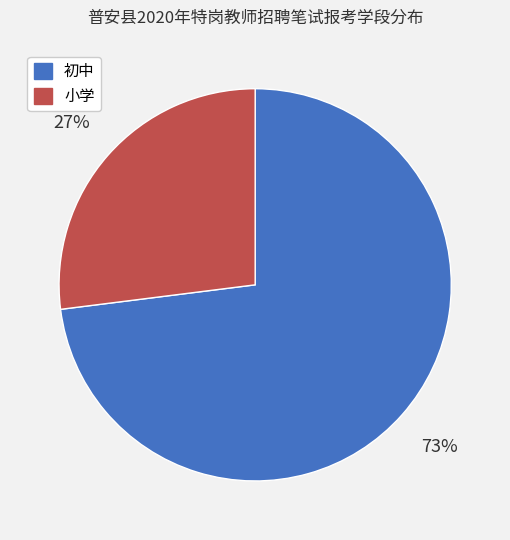

What percentage is the 初中 slice, to the nearest percent?

73%